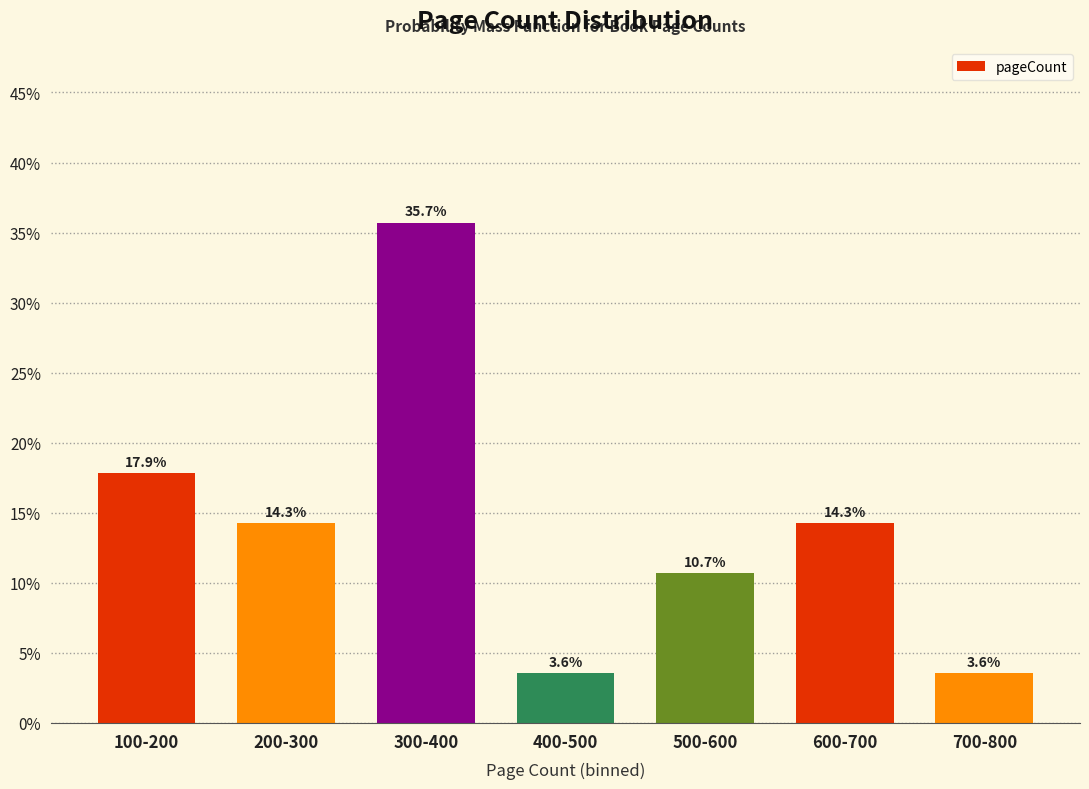

Reading left to right, list all the values displayed in this chart.

17.9	14.3	35.7	3.6	10.7	14.3	3.6